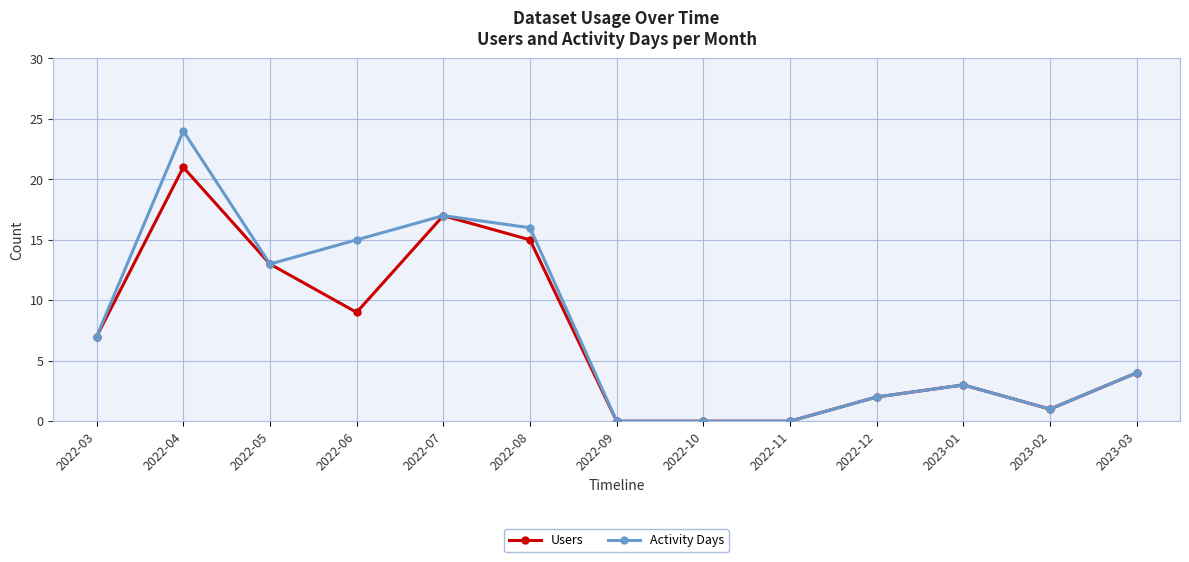

What is the maximum value for Activity Days?

24